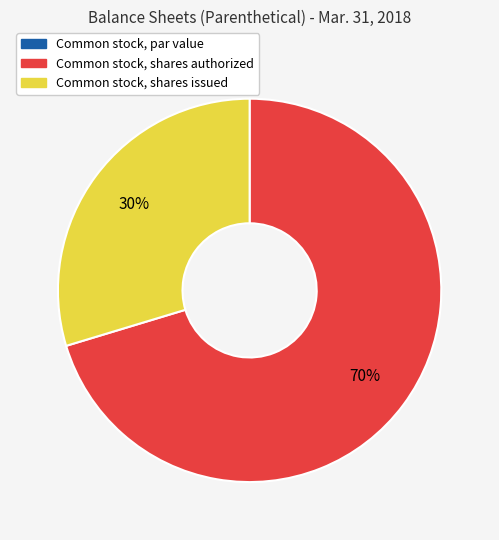

To the nearest percent, what is the difference between the largest and smallest slice percentages?

70%